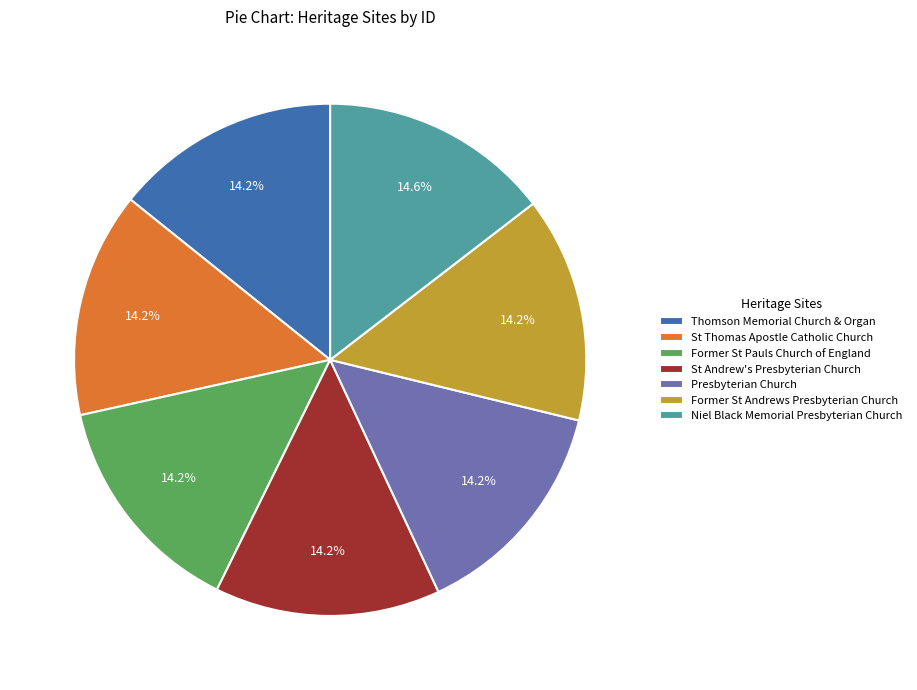

Does Thomson Memorial Church & Organ represent more than half of the total?

No